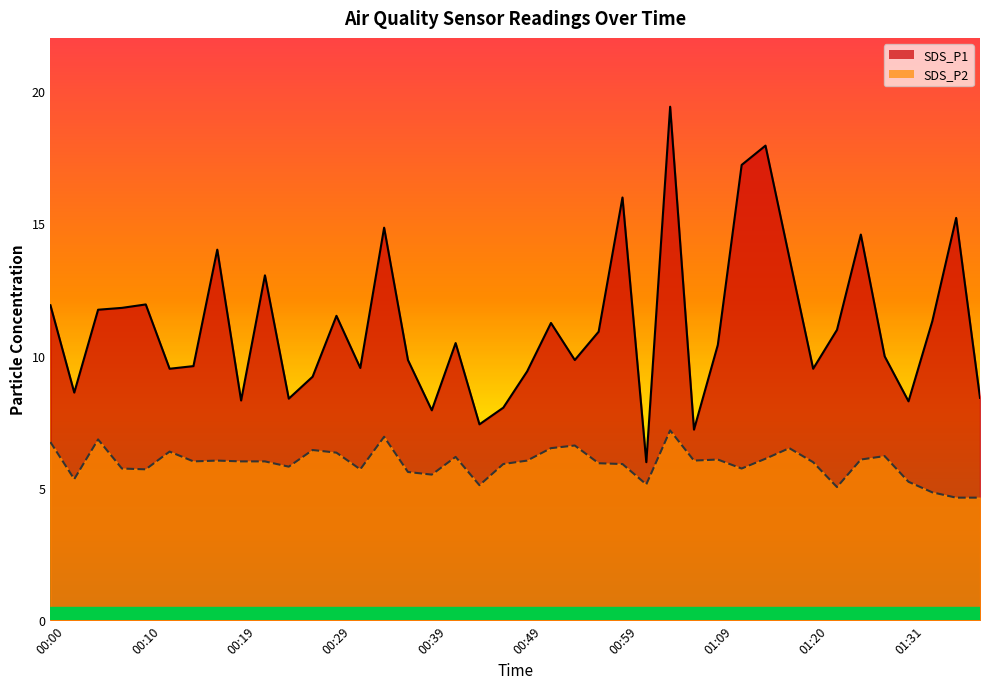

Where is SDS_P1 nearest to the value 12?

00:10